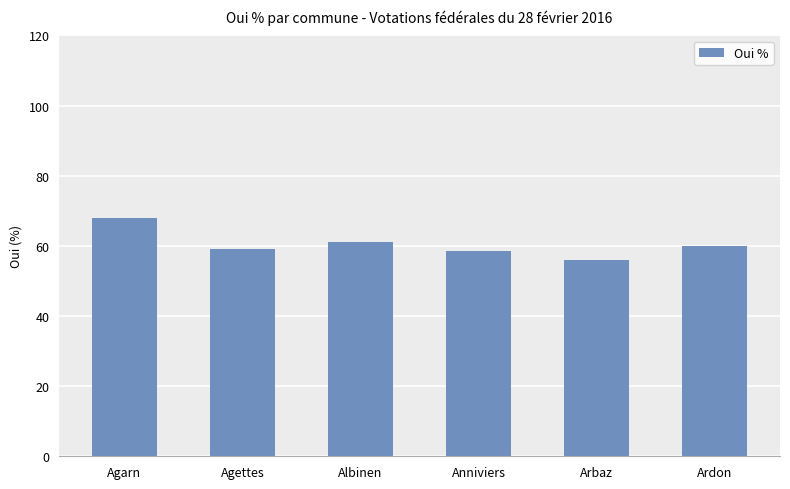

What is the label of the 4th bar from the right?

Albinen